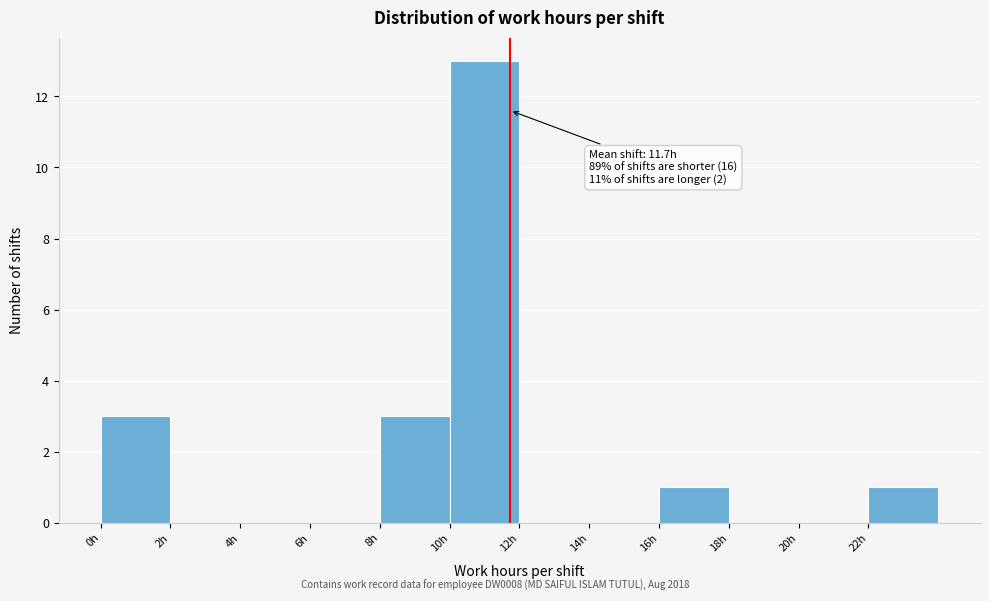

Which range on the x-axis has the tallest bar?

10 to 12